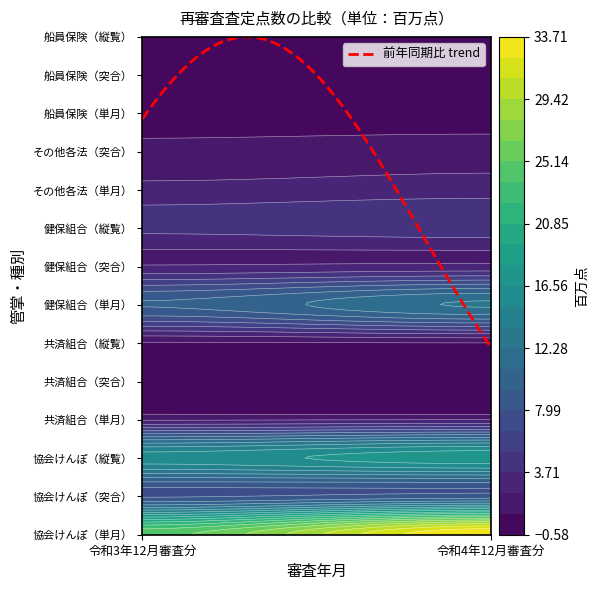

Reading left to right, list all the values displayed in this chart.

協会けんぽ（単月）: 令和3年12月審査分=24.7	令和4年12月審査分=33.7
協会けんぽ（突合）: 令和3年12月審査分=7.8	令和4年12月審査分=8.7
協会けんぽ（縦覧）: 令和3年12月審査分=15.8	令和4年12月審査分=17.5
共済組合（単月）: 令和3年12月審査分=2.2	令和4年12月審査分=2.3
共済組合（突合）: 令和3年12月審査分=0.7	令和4年12月審査分=0.6
共済組合（縦覧）: 令和3年12月審査分=0.7	令和4年12月審査分=0.8
健保組合（単月）: 令和3年12月審査分=9.5	令和4年12月審査分=12.4
健保組合（突合）: 令和3年12月審査分=2.5	令和4年12月審査分=2.7
健保組合（縦覧）: 令和3年12月審査分=4.1	令和4年12月審査分=4.6
その他各法（単月）: 令和3年12月審査分=2.7	令和4年12月審査分=3.1
その他各法（突合）: 令和3年12月審査分=1.3	令和4年12月審査分=1.6
船員保険（単月）: 令和3年12月審査分=0.1	令和4年12月審査分=0.1
船員保険（突合）: 令和3年12月審査分=0.0	令和4年12月審査分=0.0
船員保険（縦覧）: 令和3年12月審査分=0.0	令和4年12月審査分=0.0